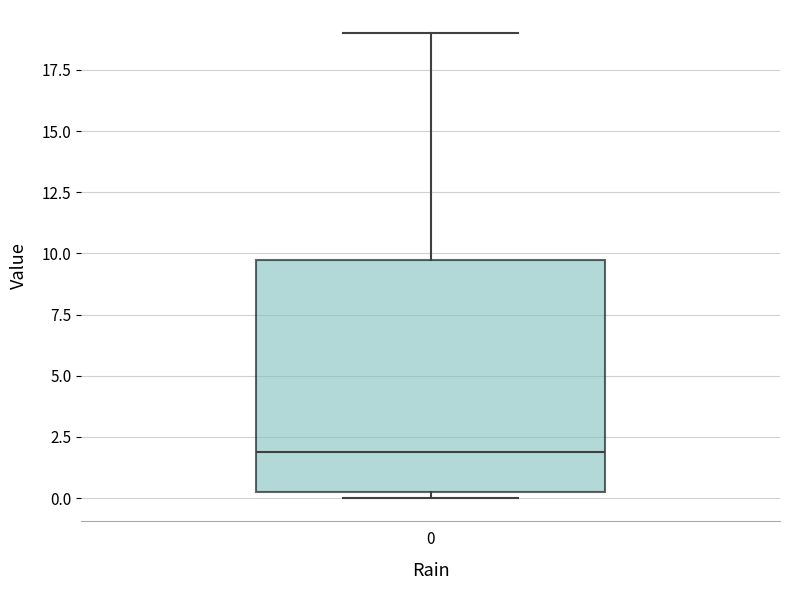

Where does the upper whisker of the box at x = 0 end on the y-axis? The values are not printed on the chart, so give them approximately, as read against the axis.

19.0